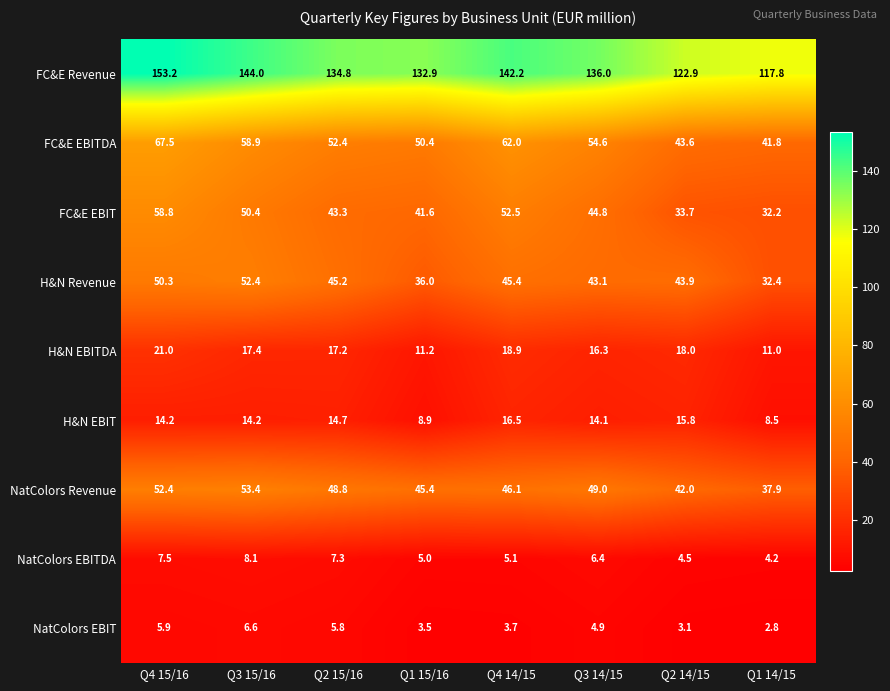

What is the difference between the maximum and second lowest values in the FC&E EBITDA series?

23.9